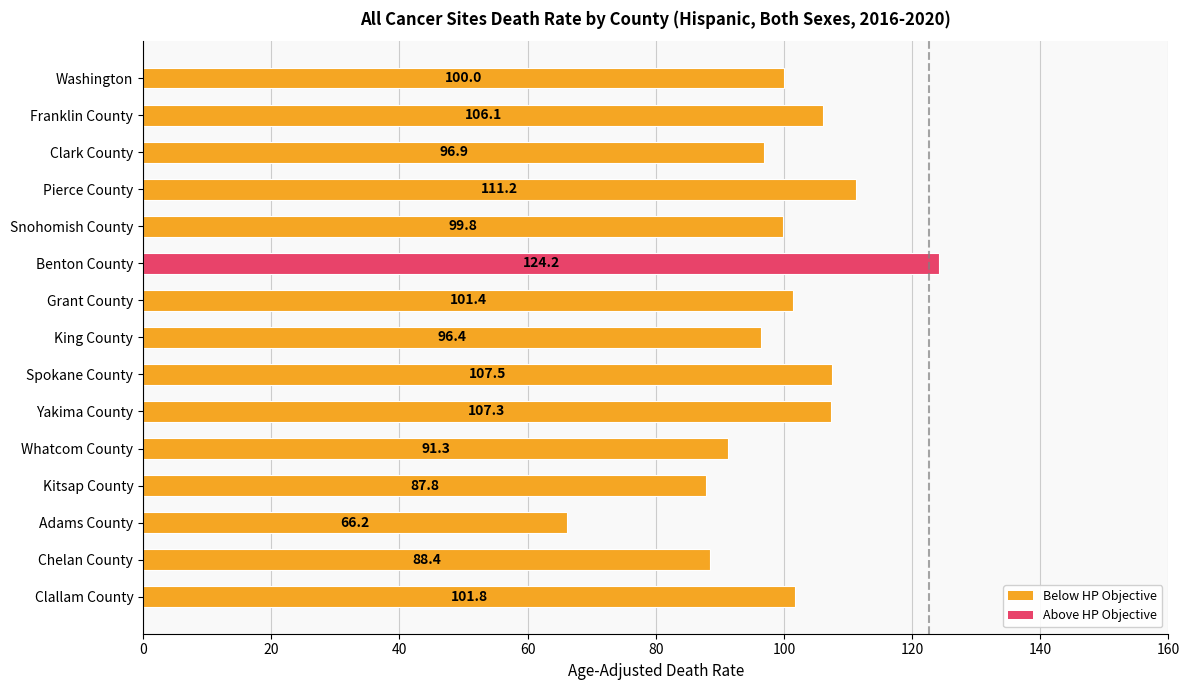

Which has a higher value, Adams County or Clark County?

Clark County